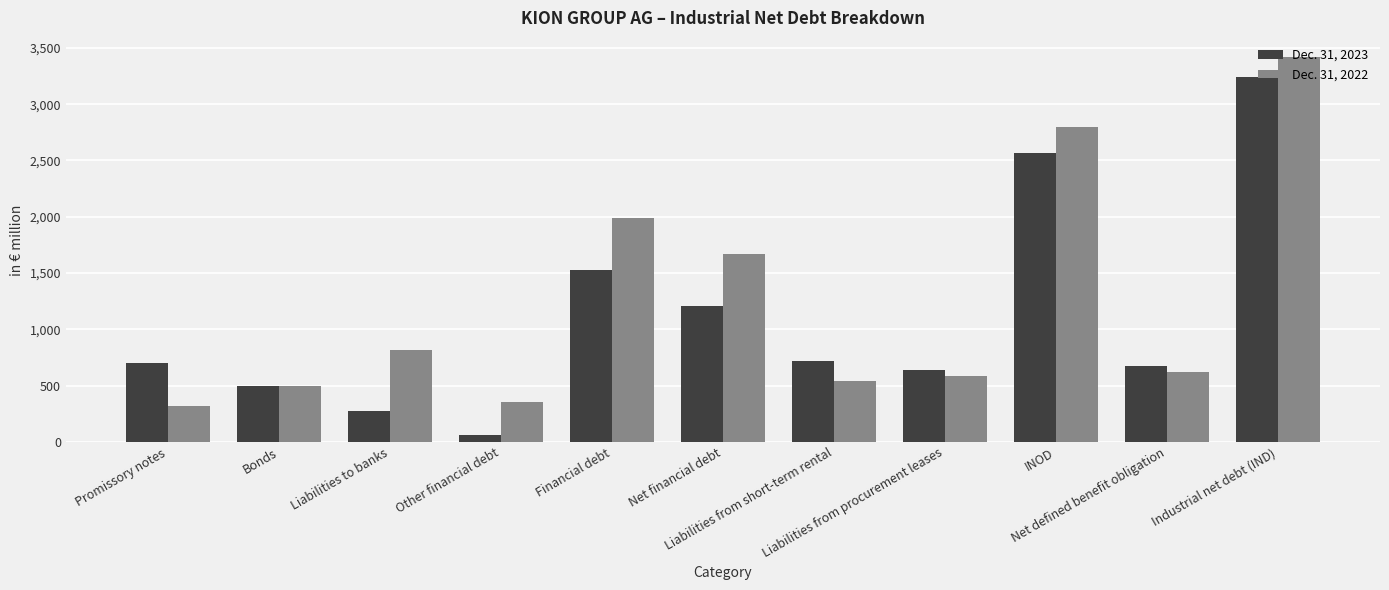

List the labels in order of Dec. 31, 2022 value, largest first.

Industrial net debt (IND), INOD, Financial debt, Net financial debt, Liabilities to banks, Net defined benefit obligation, Liabilities from procurement leases, Liabilities from short-term rental, Bonds, Other financial debt, Promissory notes